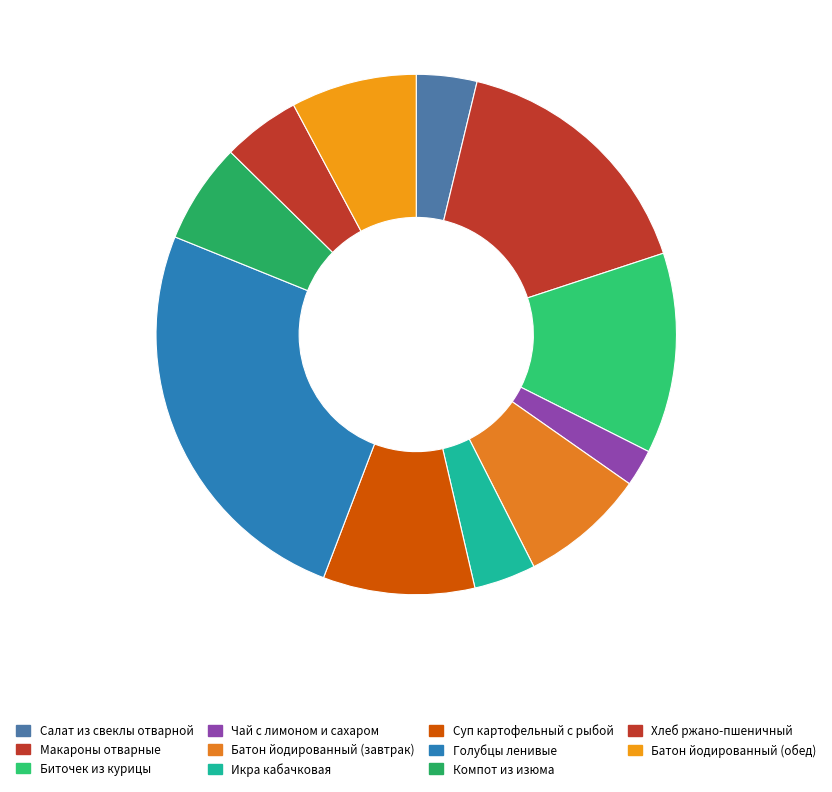

Does any single category account for the majority?

No